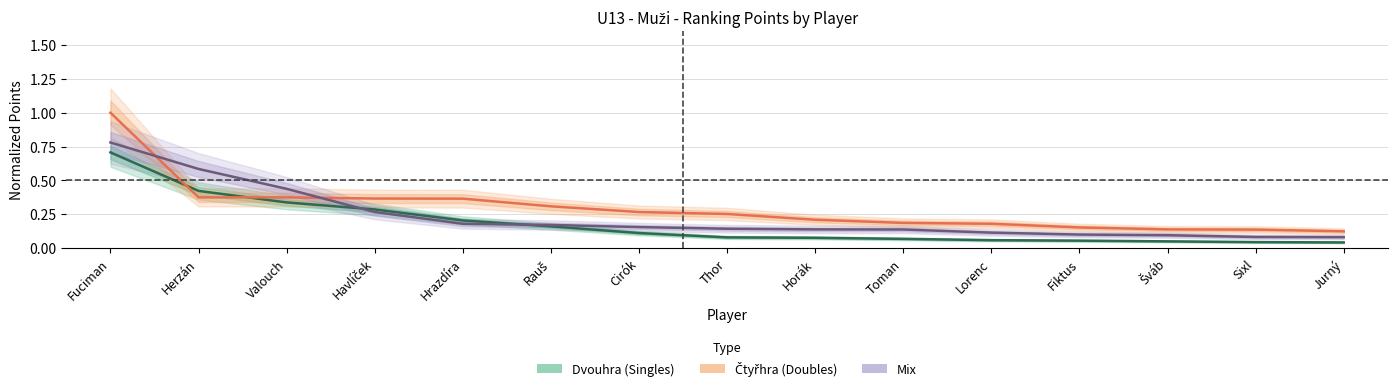

At which label does Dvouhra (Singles) reach its peak?

Fuciman